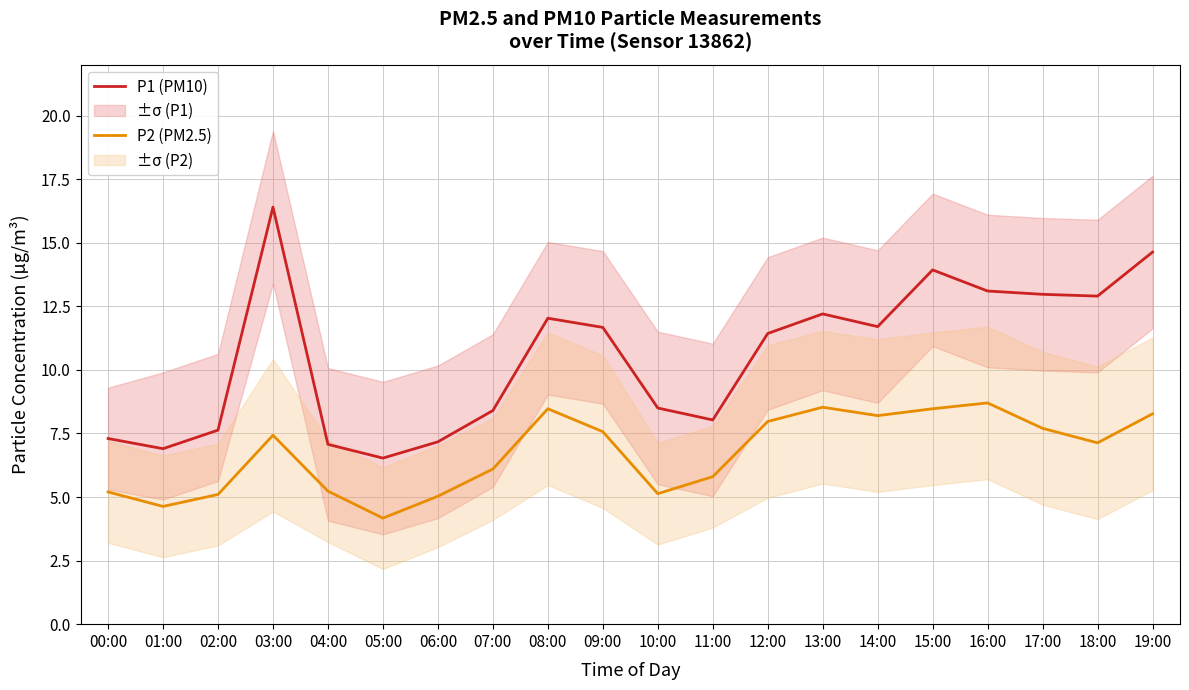

Between 00:00 and 07:00, which series saw the biggest shift?

P1 (PM10)